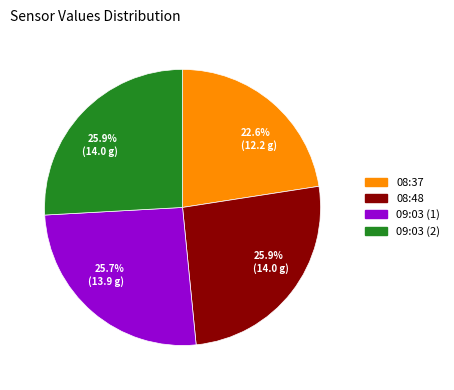

Is there a majority slice in this chart?

No